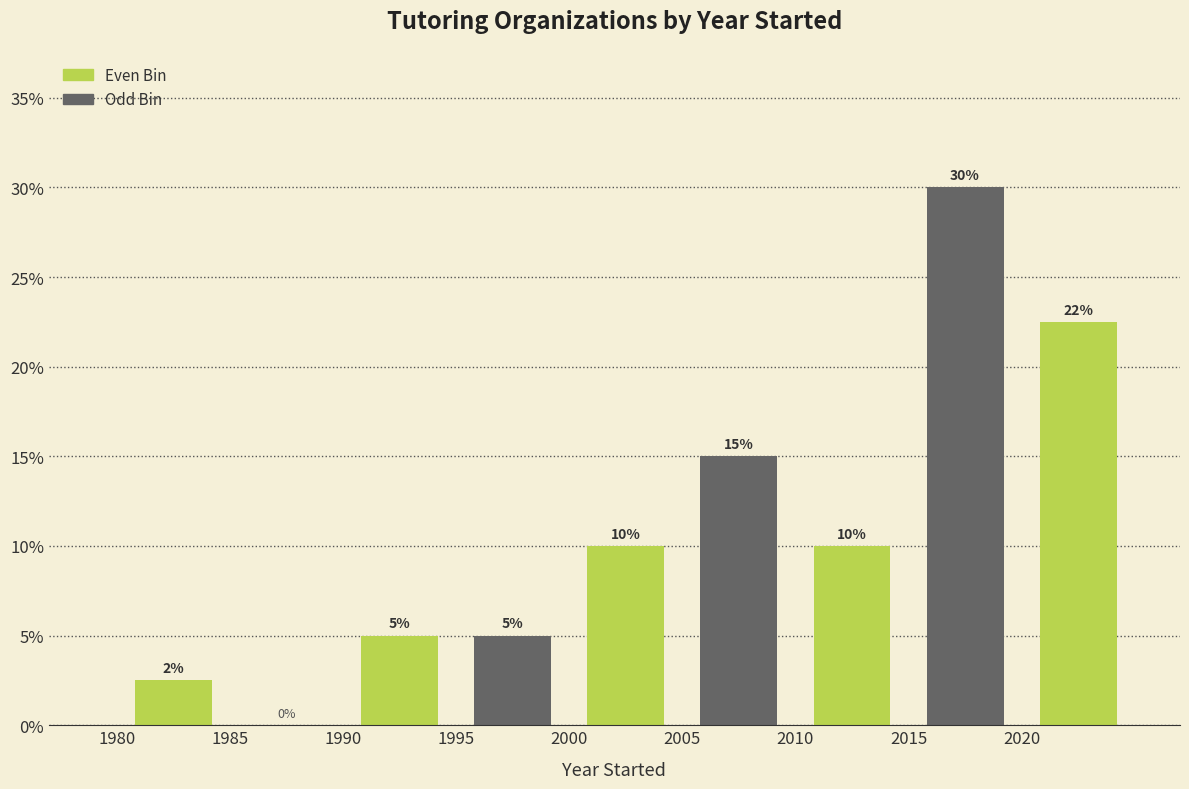

Over which range of the x-axis is the bar tallest?

2015 to 2020